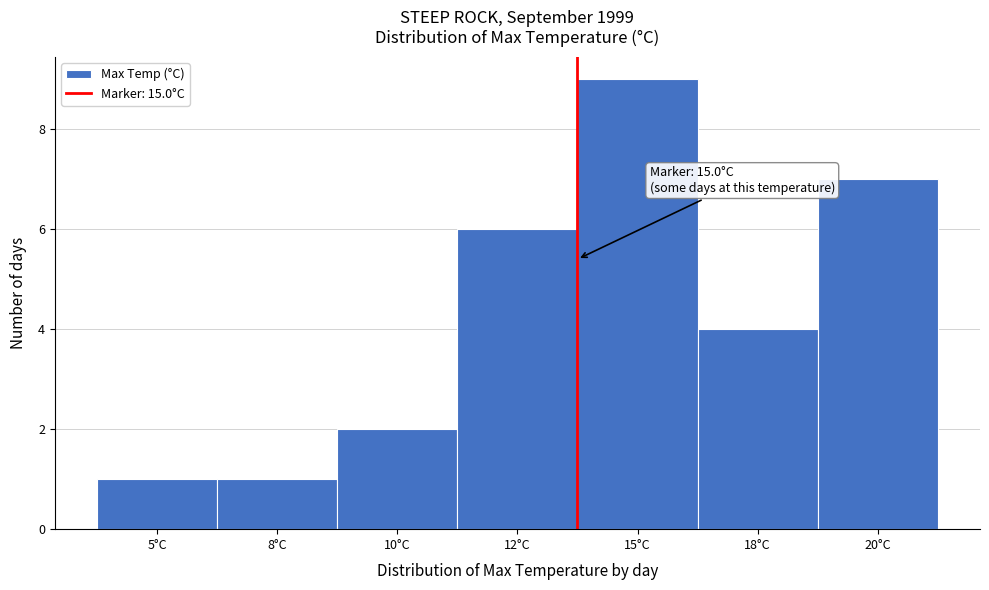

Reading right to left, list all the values displayed in this chart.

7	4	9	6	2	1	1